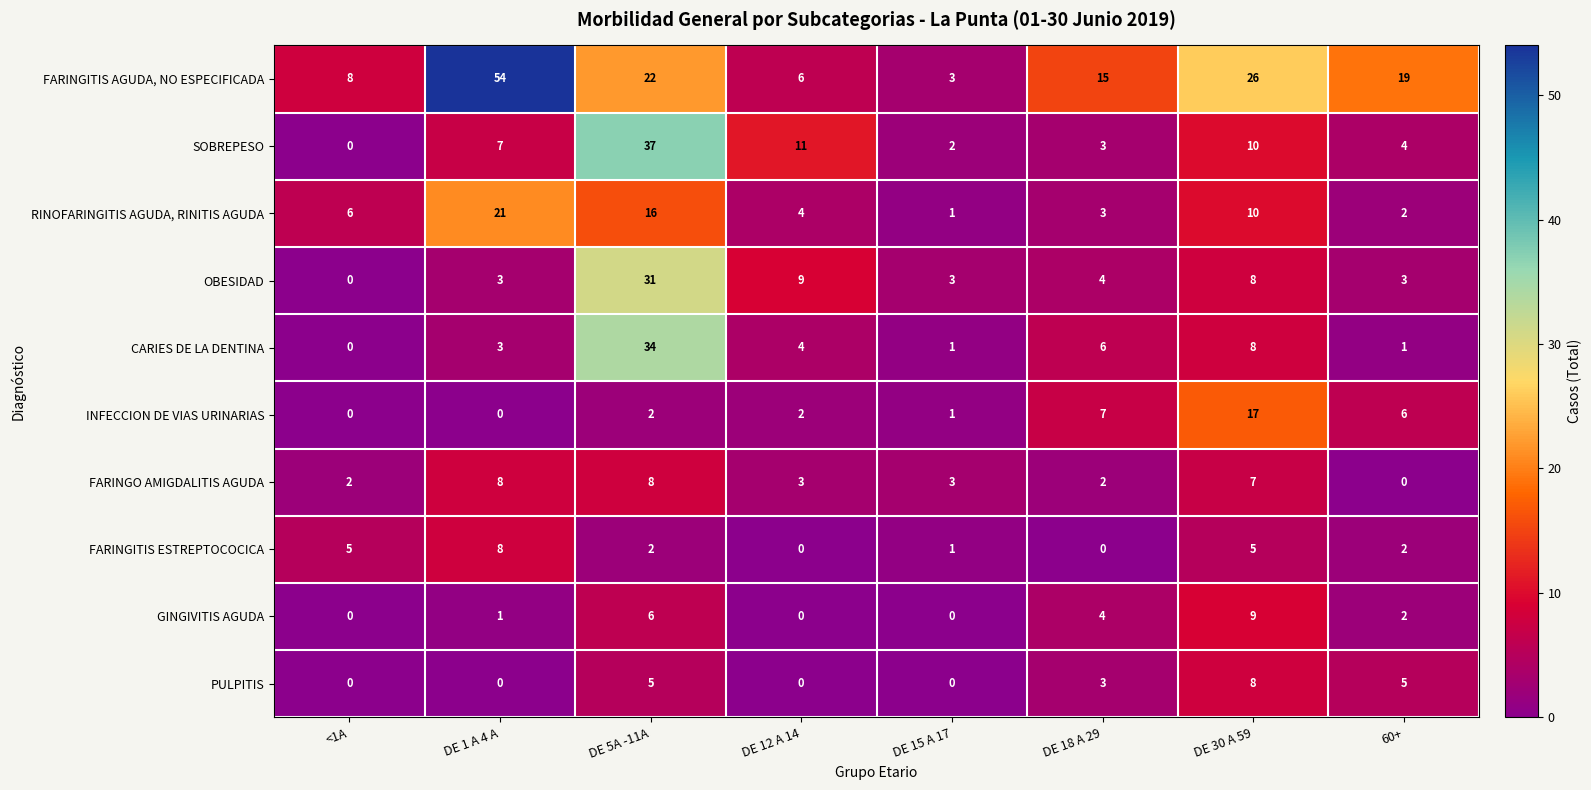

What is the difference between the highest and lowest values at DE 15 A 17?

3